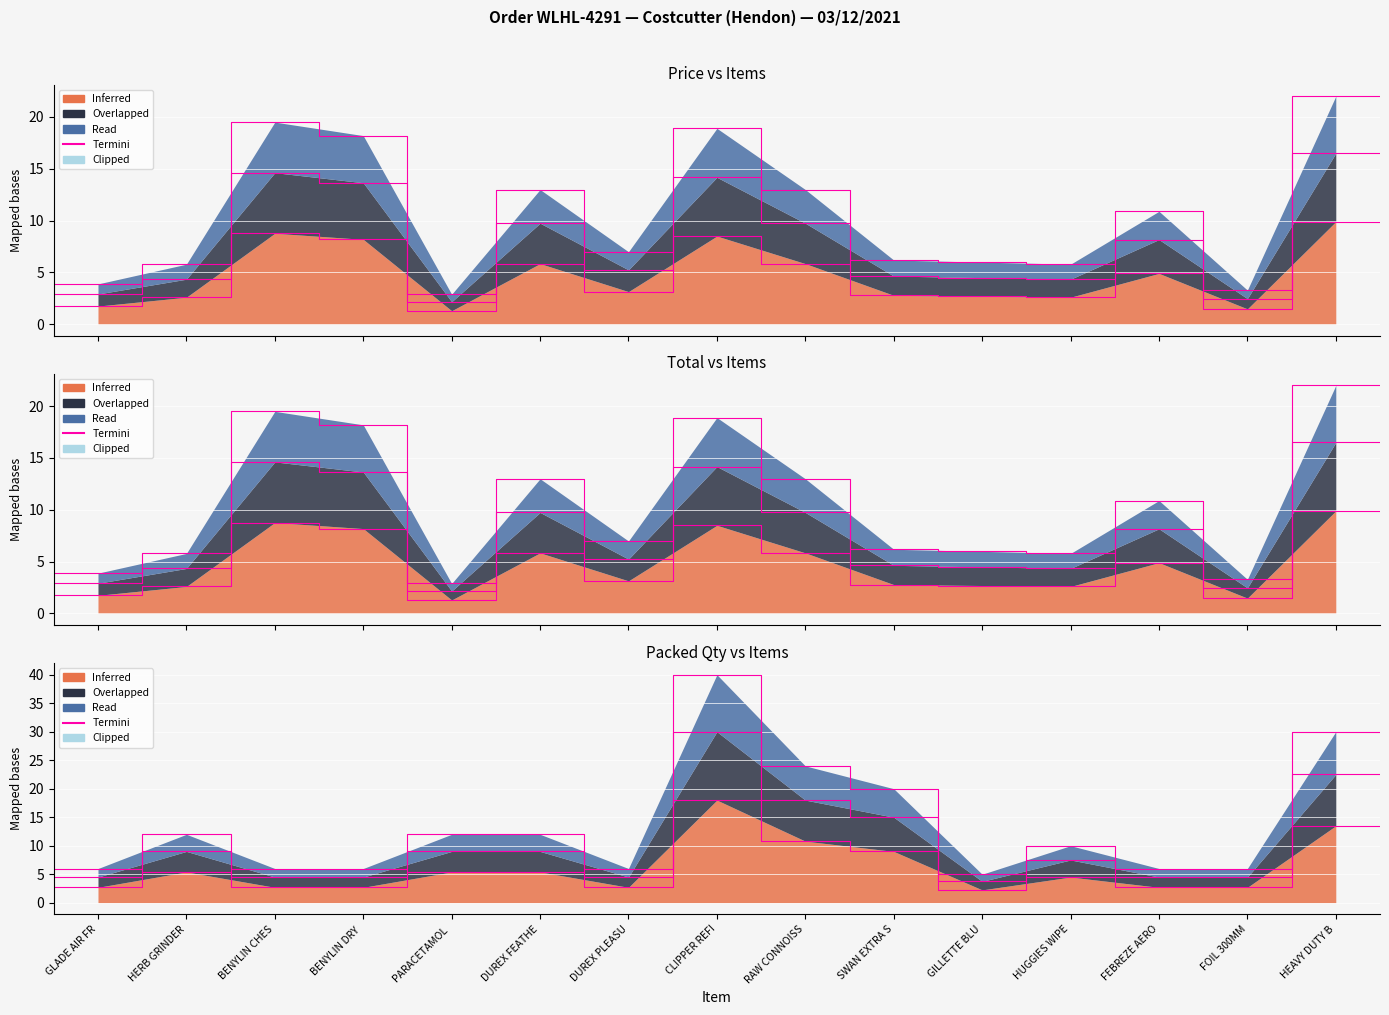

What is the sum of the values at DUREX PLEASU and GILLETTE BLU?

13.0